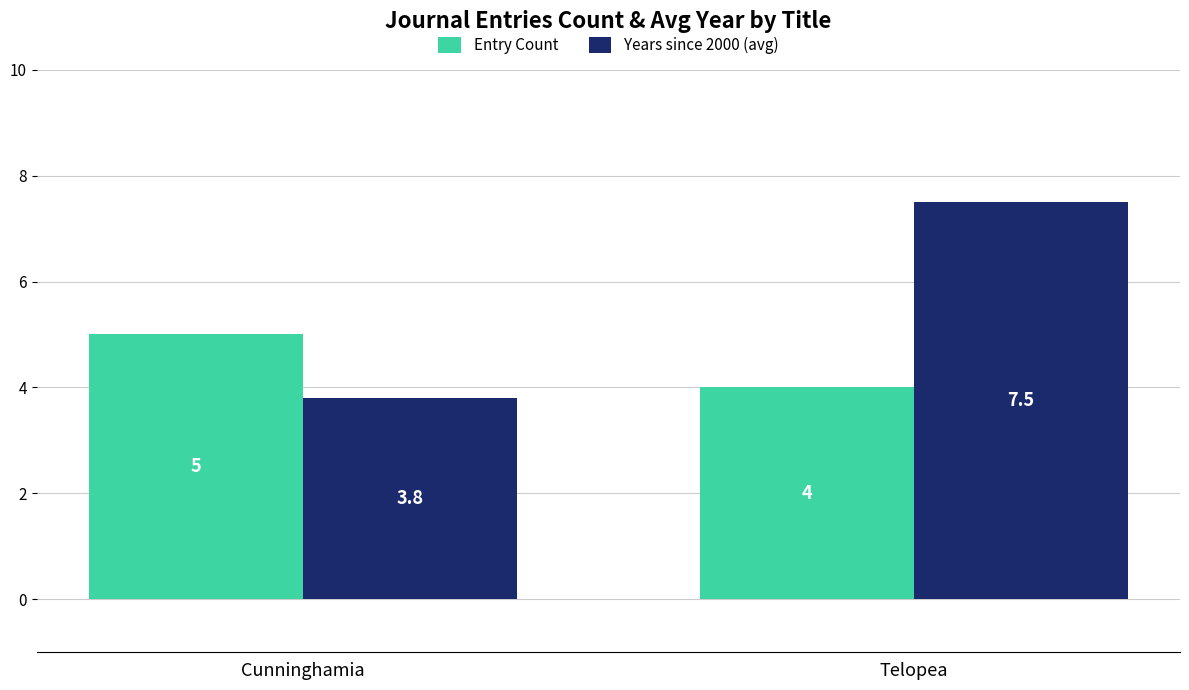

How many data points in Years since 2000 (avg) are less than 7?

1